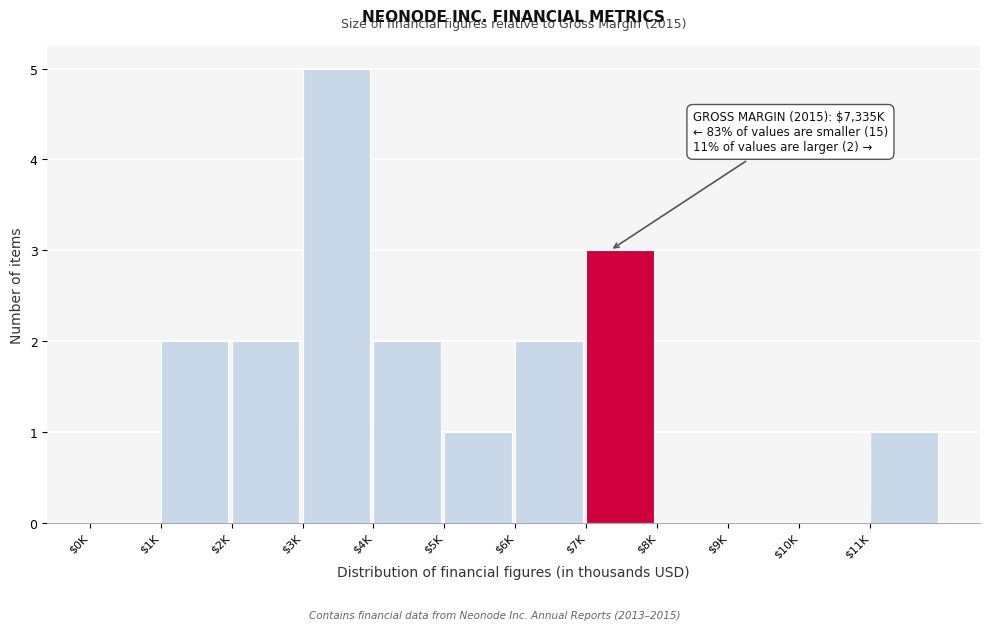

What is the sum of all values?

18